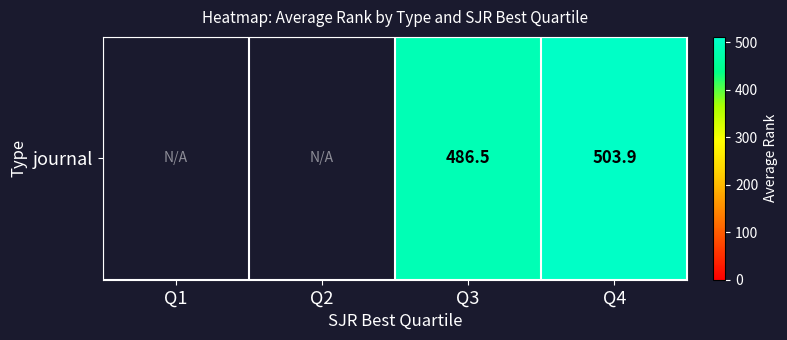

Between Q3 and Q4, which is larger?

Q4